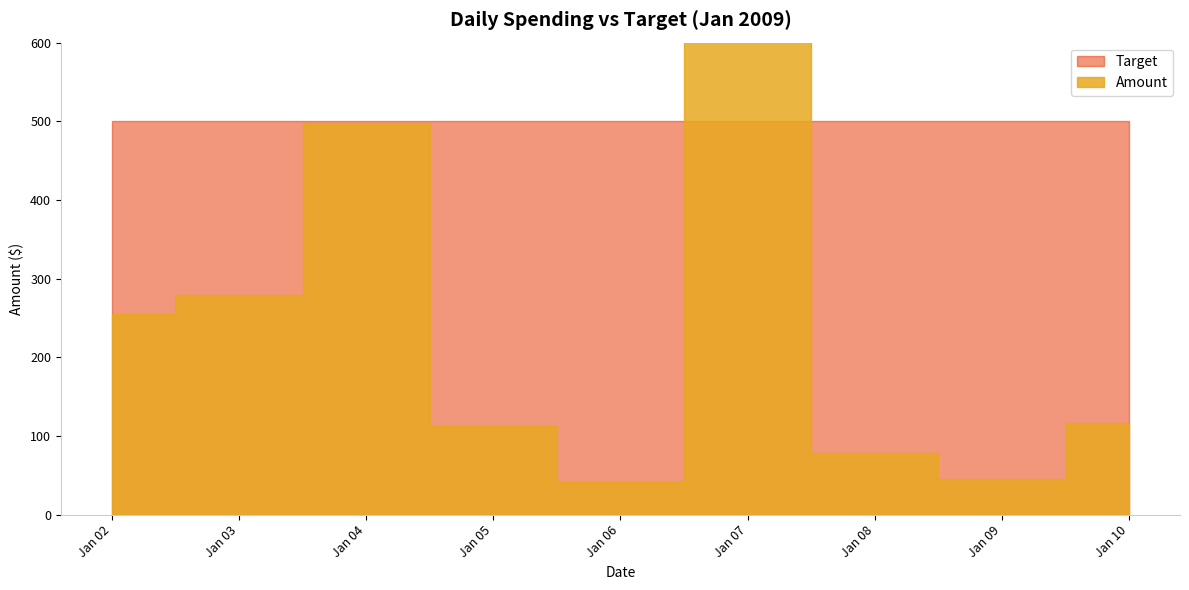

What are all the series names shown in the legend?

Amount, Target